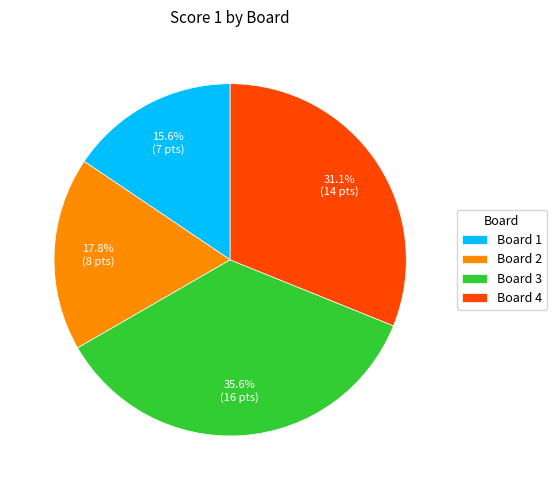

To the nearest percent, what is the difference between the largest and smallest slice percentages?

20%